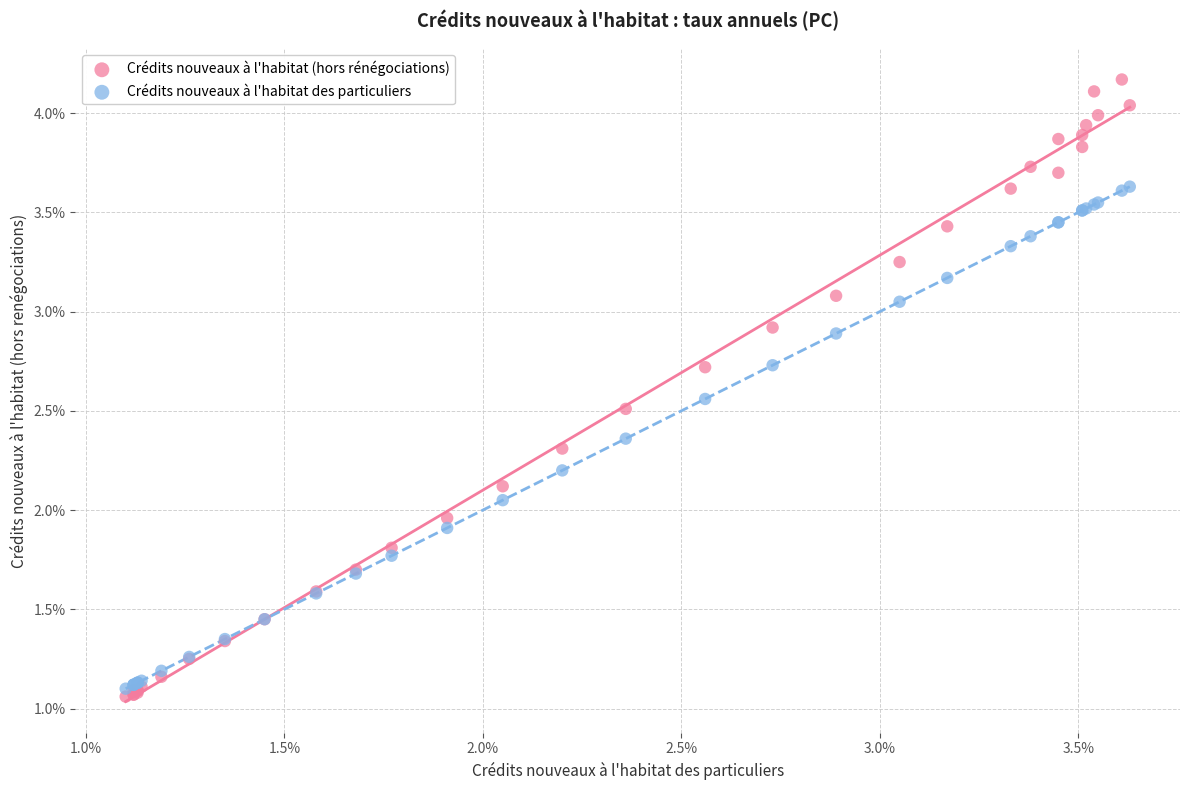

Which series contains the lowest Y value?

Crédits nouveaux à l'habitat (hors rénégociations)